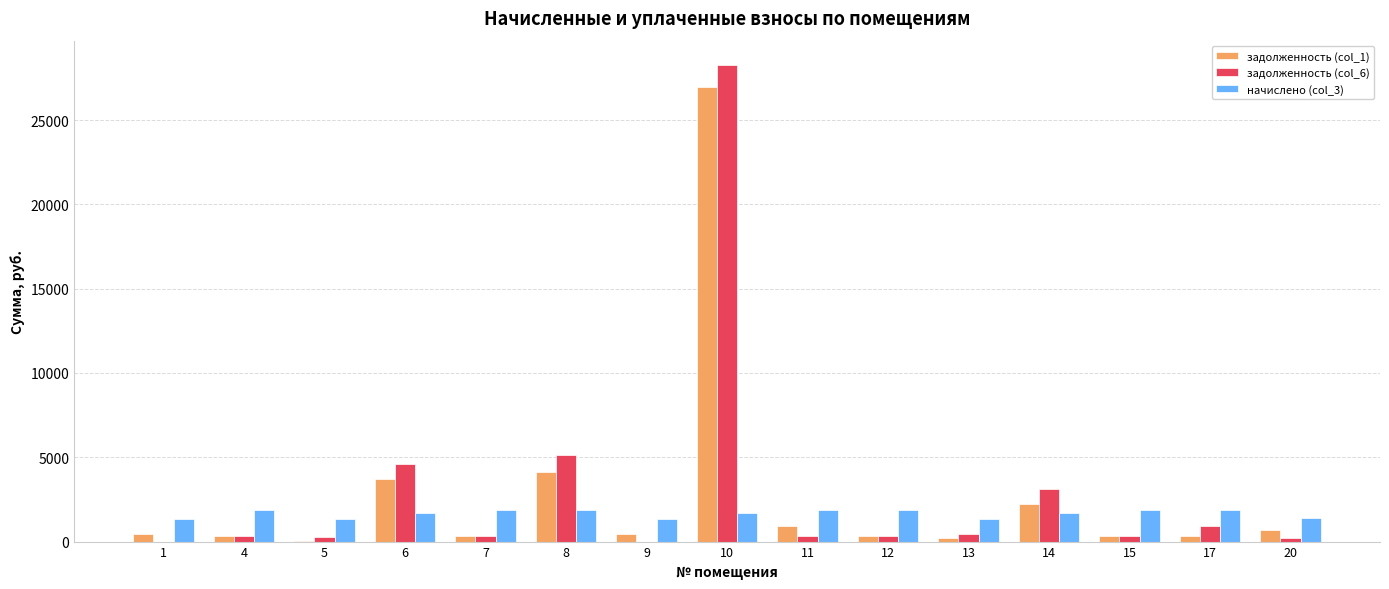

What is the sum of all задолженность (col_6) values?

44610.6